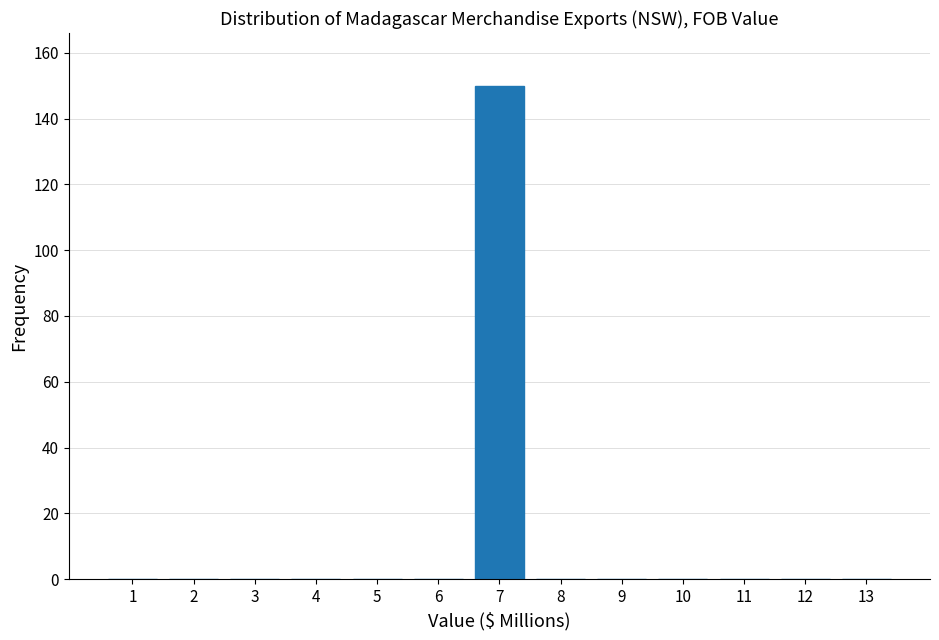

Reading right to left, what are all the values shown in this chart?

13=0	12=0	11=0	10=0	9=0	8=0	7=150	6=0	5=0	4=0	3=0	2=0	1=0